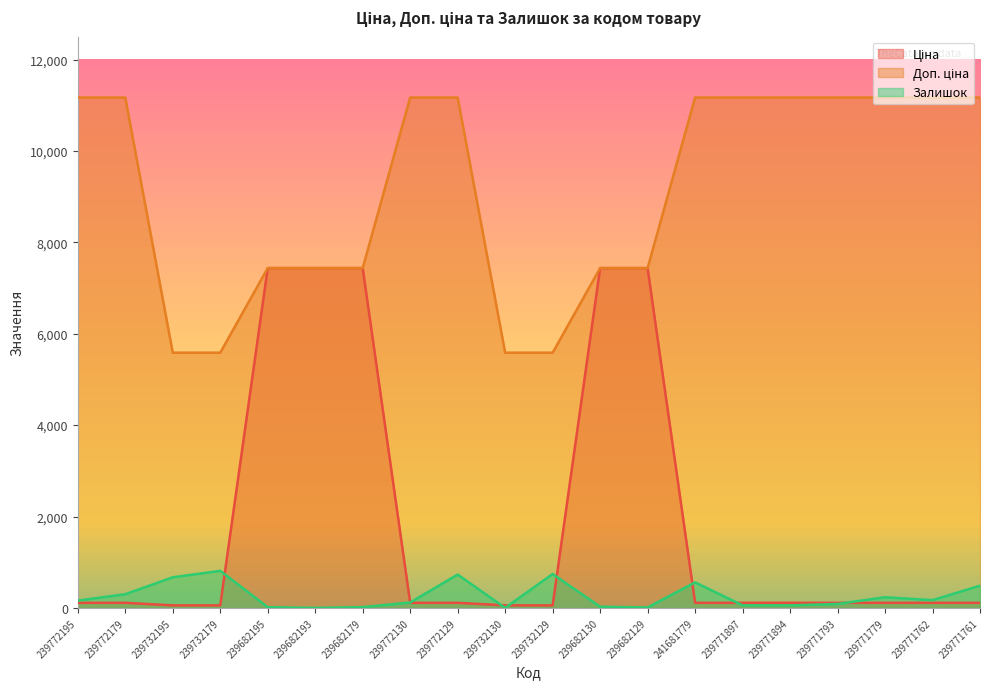

Between 239732130 and 239771761, which series saw the biggest shift?

Доп. ціна